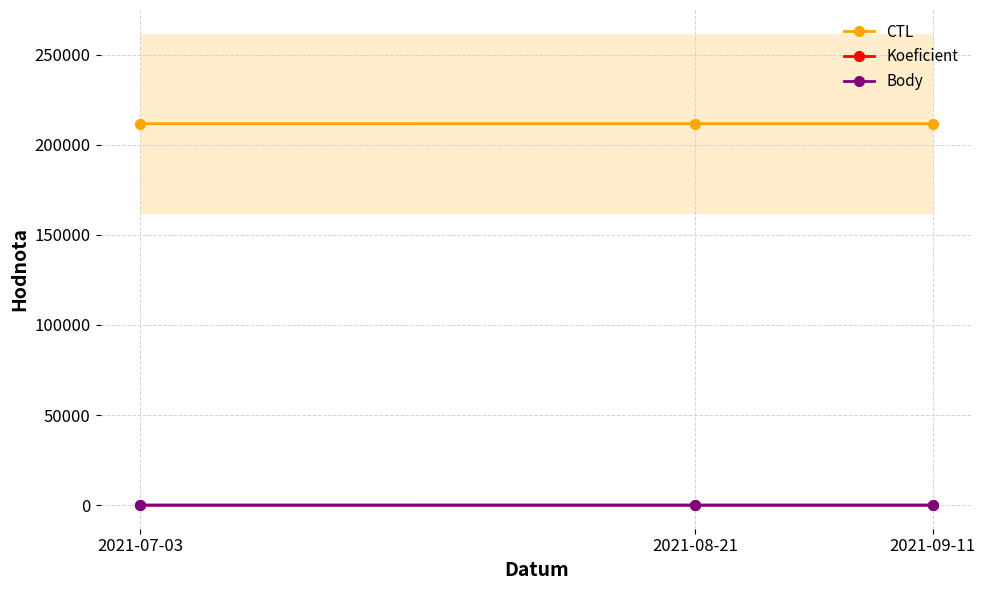

At which label does Koeficient reach its minimum?

2021-07-03